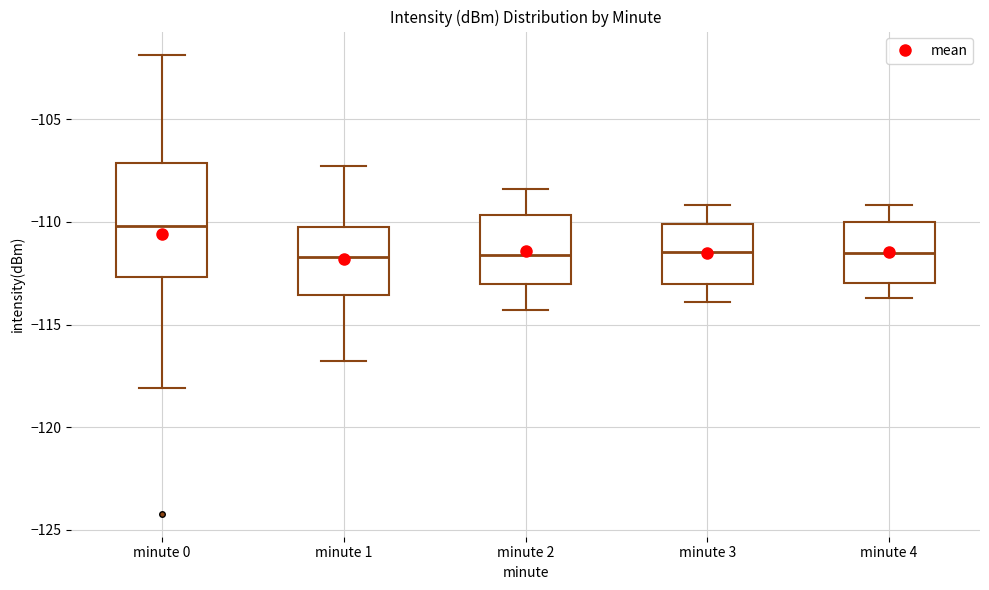

Where does the median line of the box for minute 3 sit on the y-axis? The values are not printed on the chart, so give them approximately, as read against the axis.

-111.5